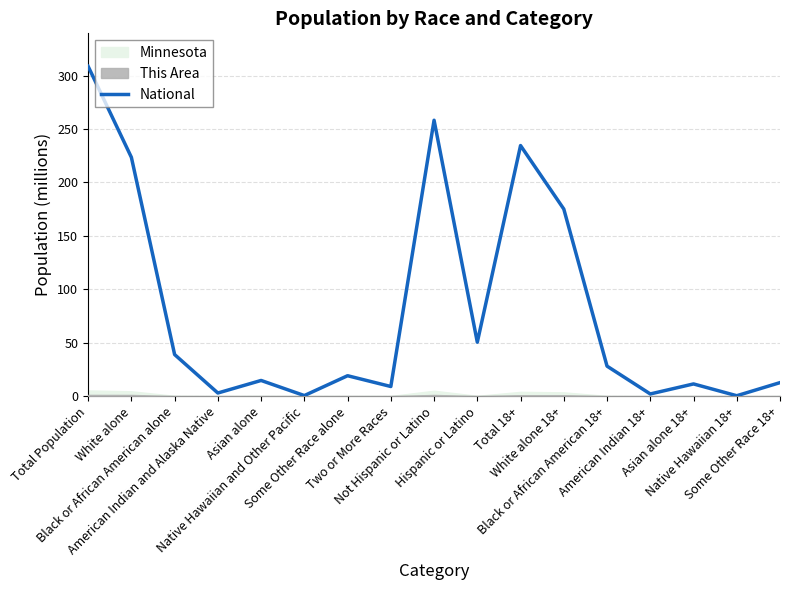

Where does the data first go above 19?

Total Population